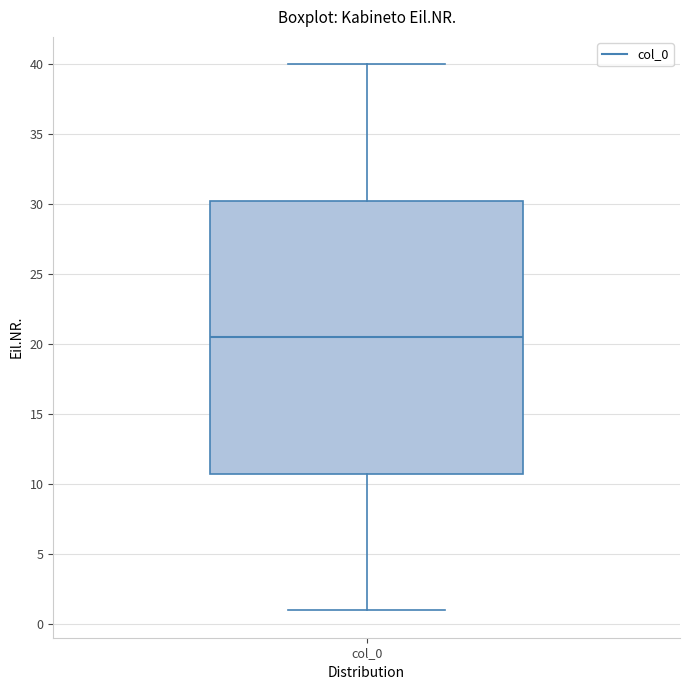

Where does the lower whisker of the box for col_0 end on the y-axis? The values are not printed on the chart, so give them approximately, as read against the axis.

1.0